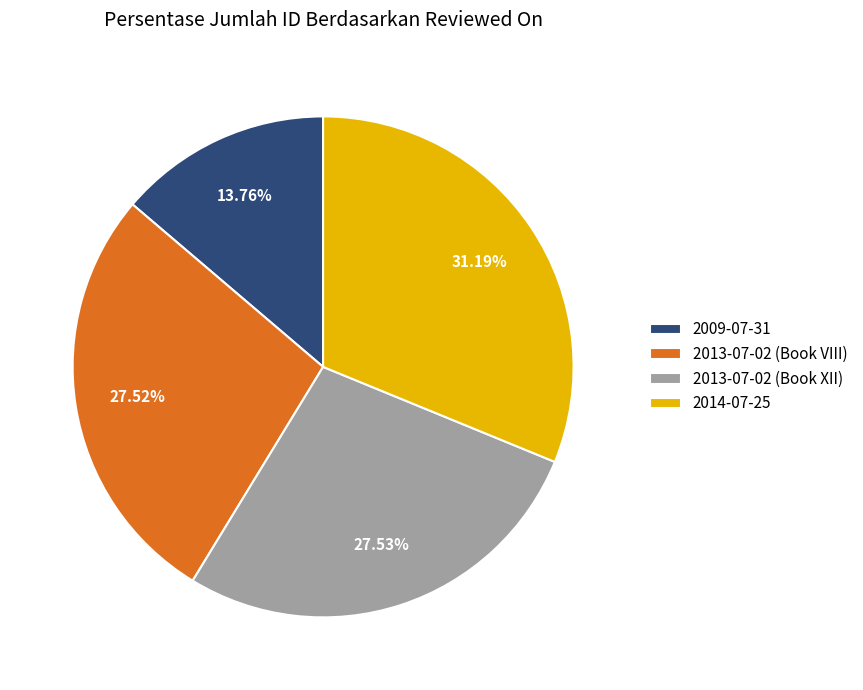

What percentage is the 2013-07-02 (Book XII) slice, to the nearest percent?

28%